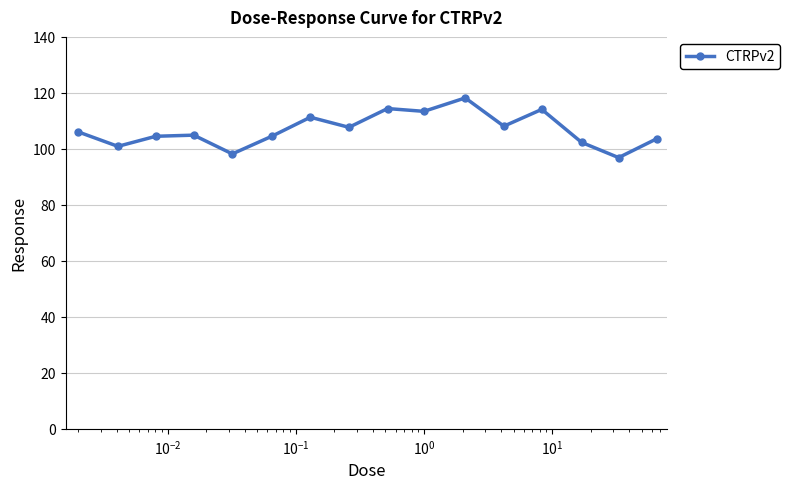

Count the number of categories in the chart.

16